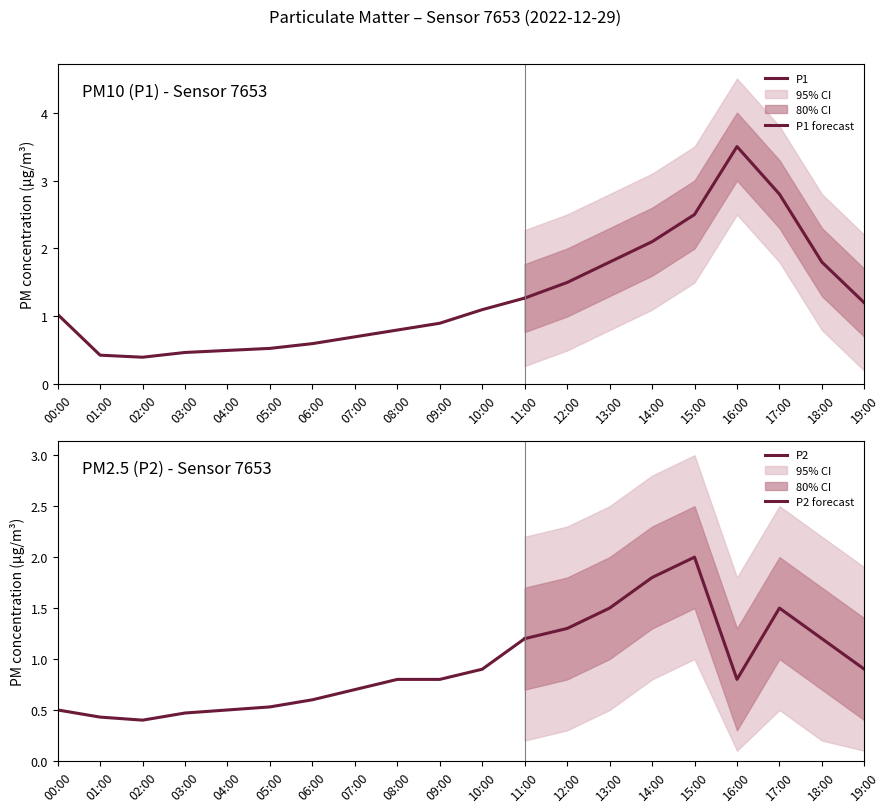

At which label does P1 reach its minimum?

02:00